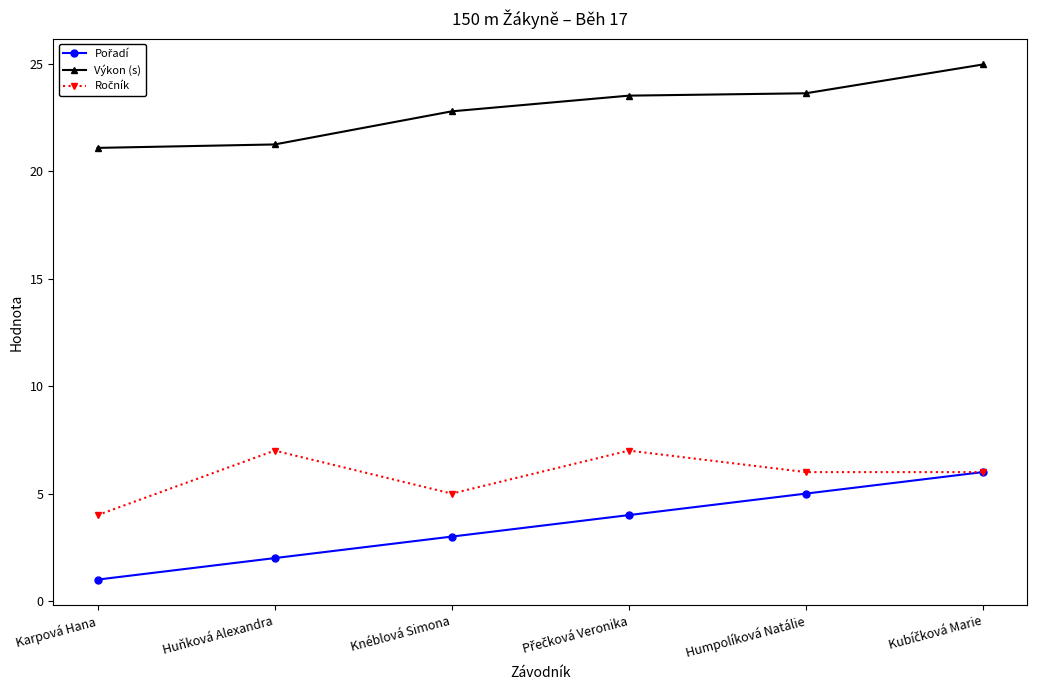

What position from the left is Knéblová Simona?

3